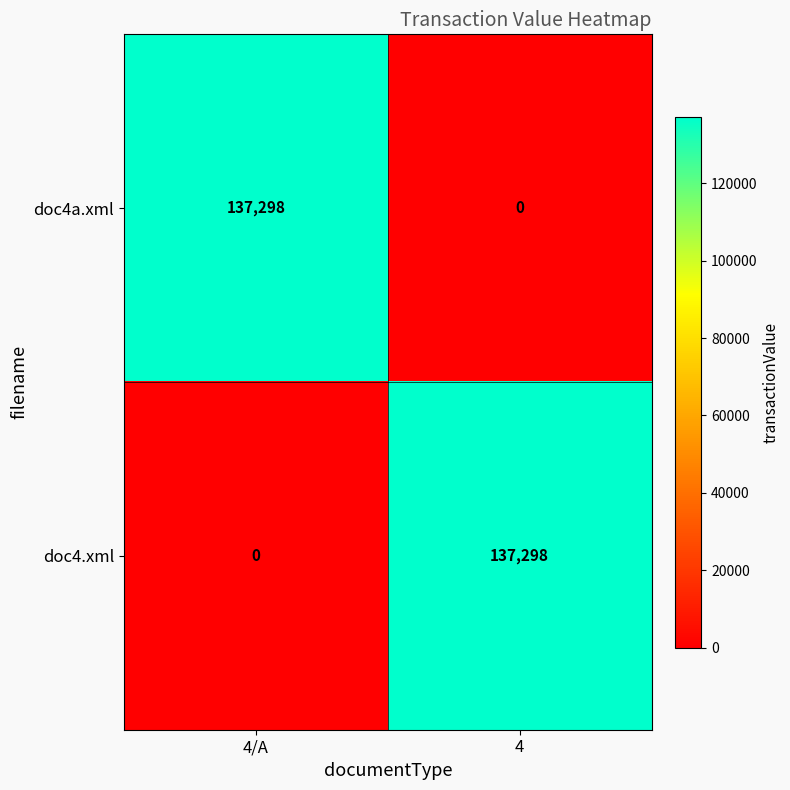

What is the difference between the highest and lowest values at 4?

137298